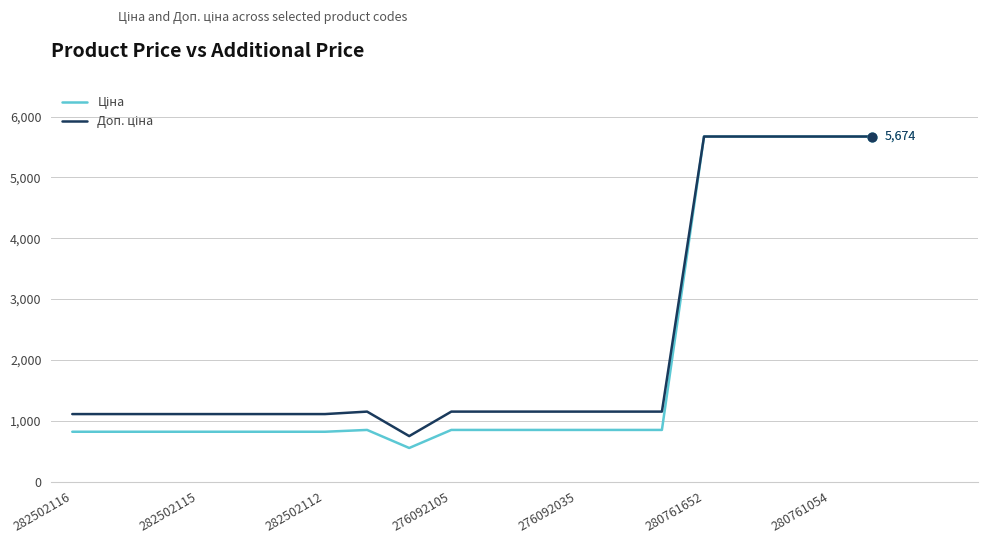

What is the maximum value shown in the chart?

5673.8